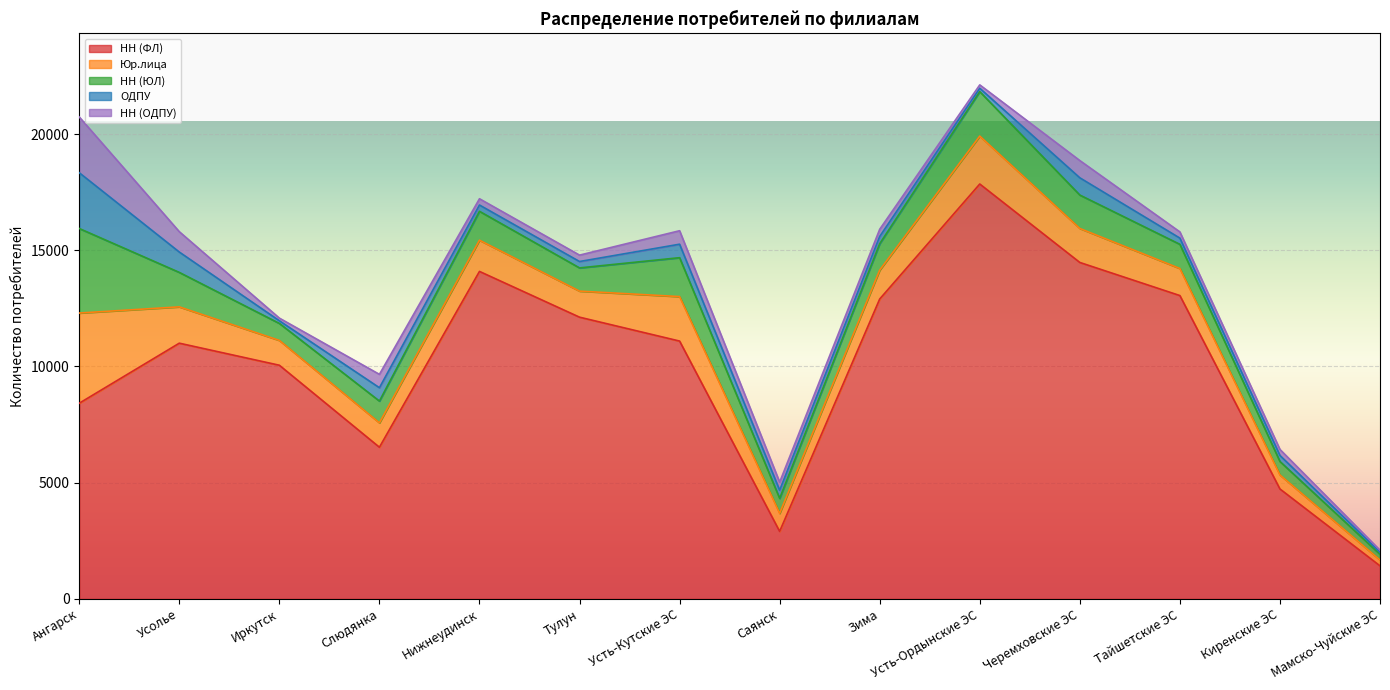

In НН (ФЛ), how many points are lower than both neighbors (excluding endpoints)?

2